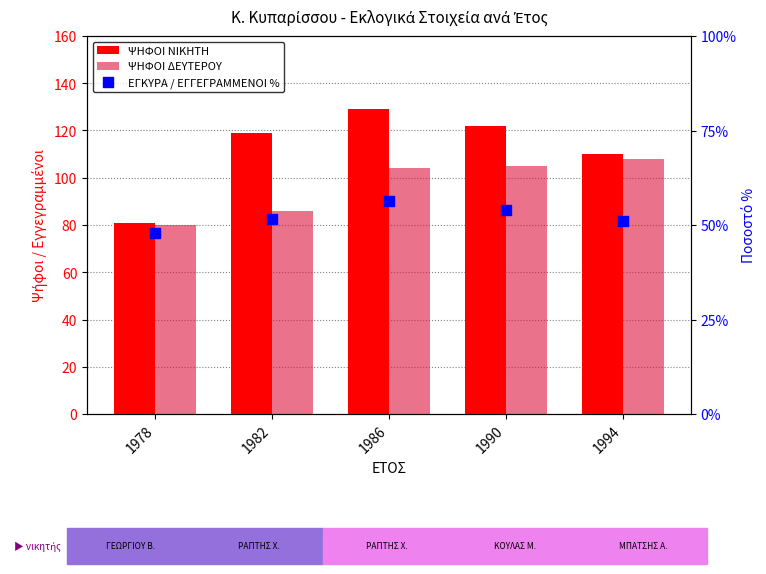

Which series reaches the maximum Y coordinate?

ΨΗΦΟΙ ΝΙΚΗΤΗ